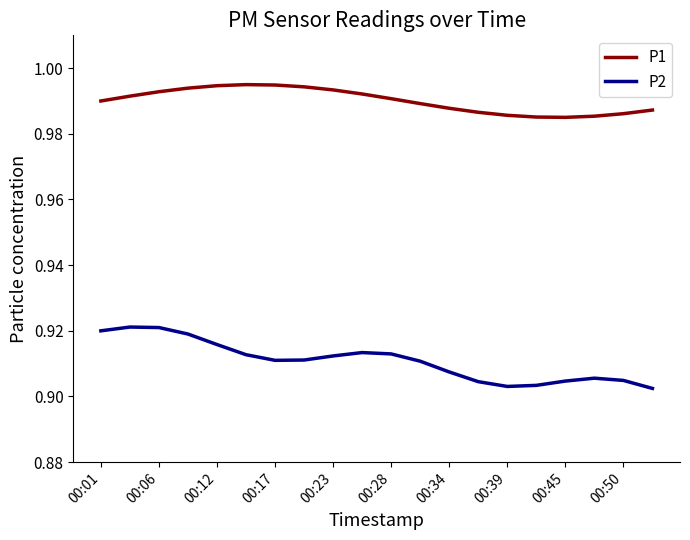

Which series has the largest total across all categories?

P1